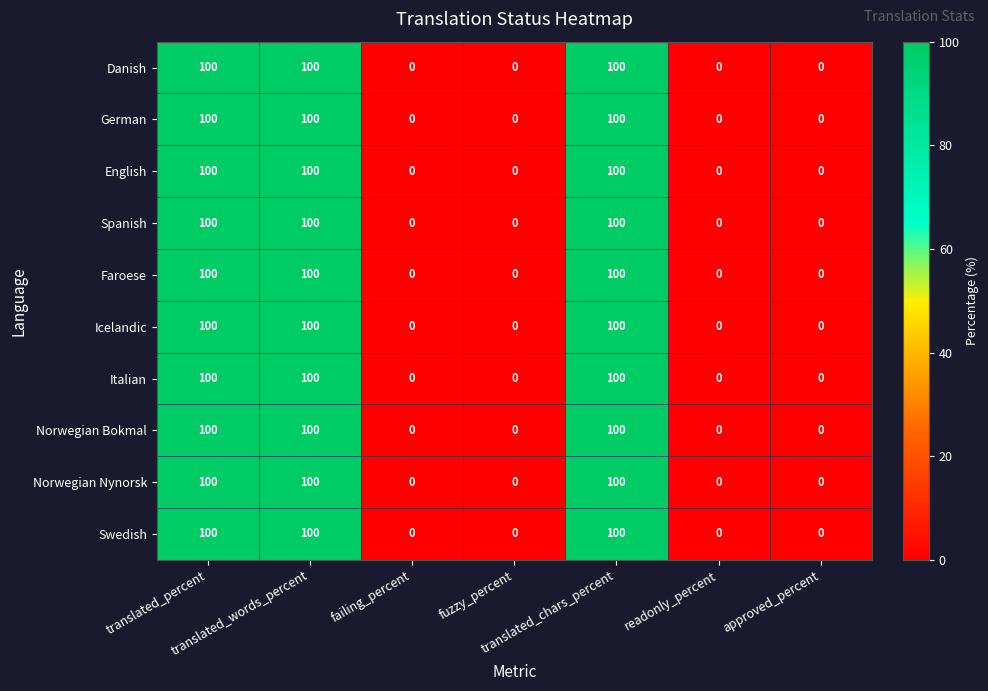

How many Danish values are between 0 and 100?

7